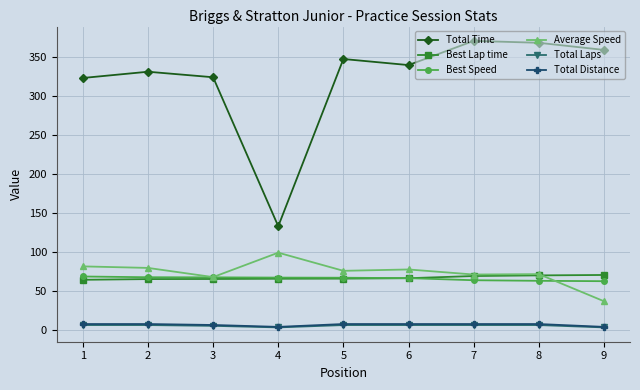

What is the difference between the highest and lowest values at 4?

130.0